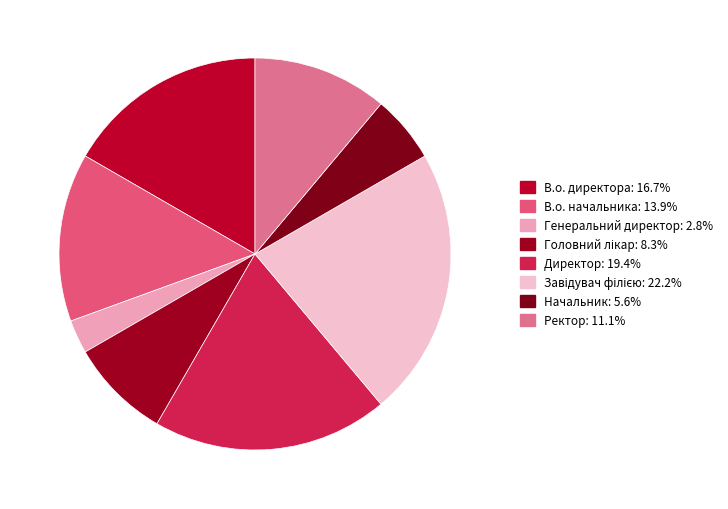

To the nearest percent, what is the difference between the largest and smallest slice percentages?

19%